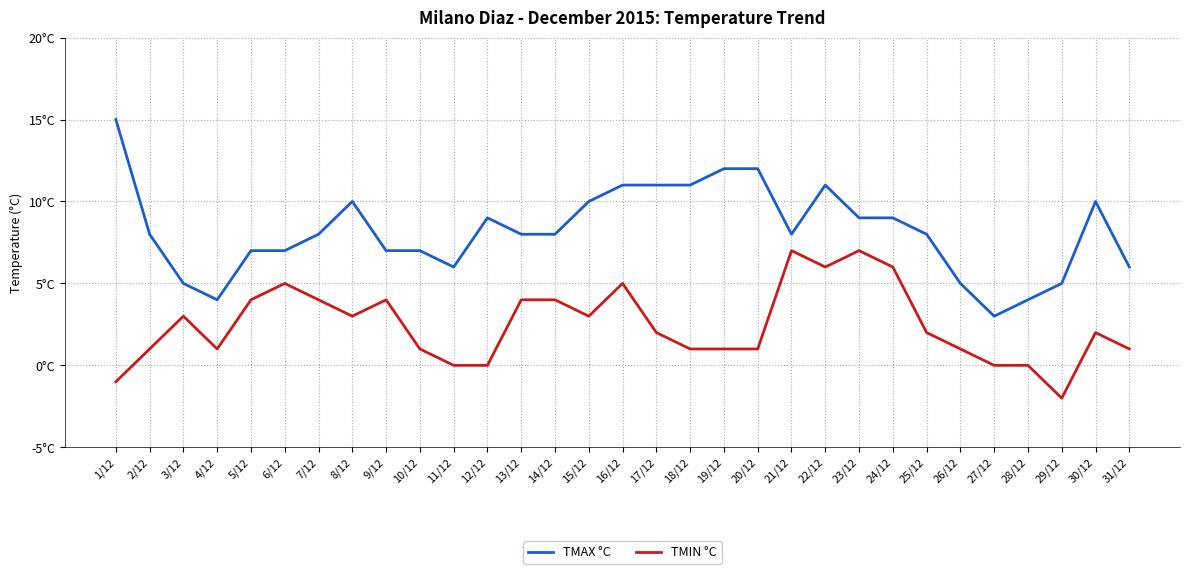

At which category is the sum across all series the highest?

22/12